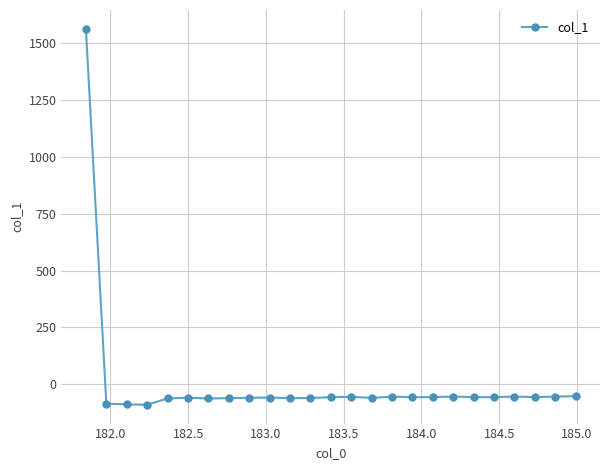

How many lines are shown in the chart?

1